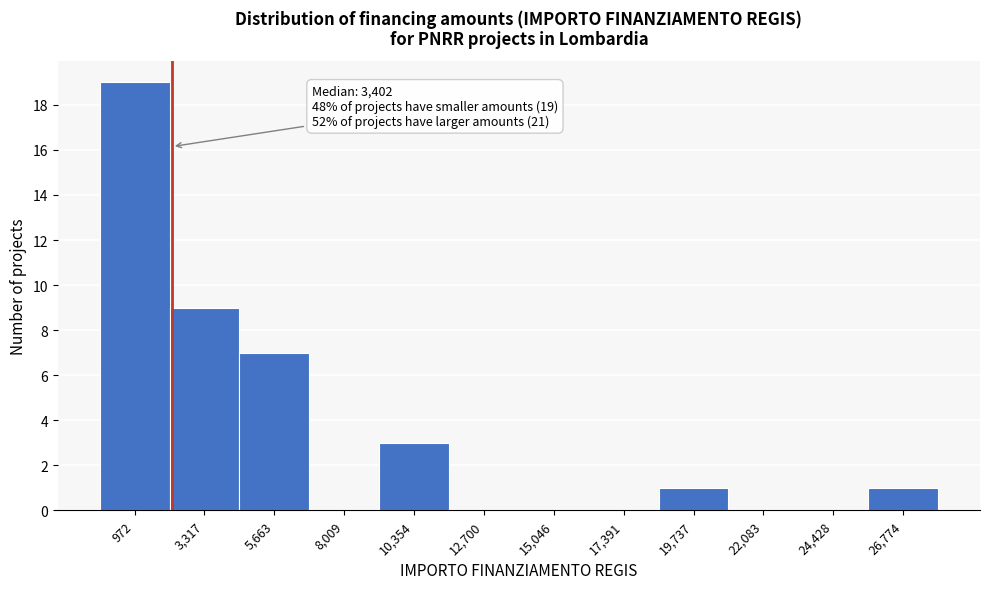

Reading left to right, what are all the values shown in this chart?

972=19	3,317=9	5,663=7	8,009=0	10,354=3	12,700=0	15,046=0	17,391=0	19,737=1	22,083=0	24,428=0	26,774=1